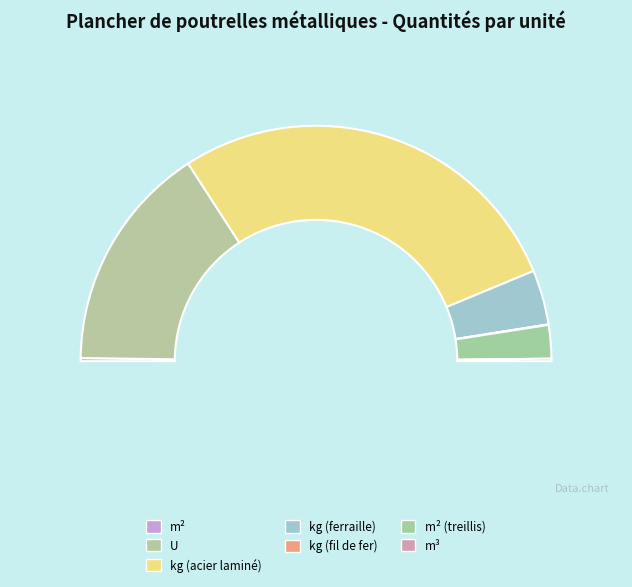

To the nearest percent, what is the combined percentage of kg (acier laminé) and m² (treillis)?

60%